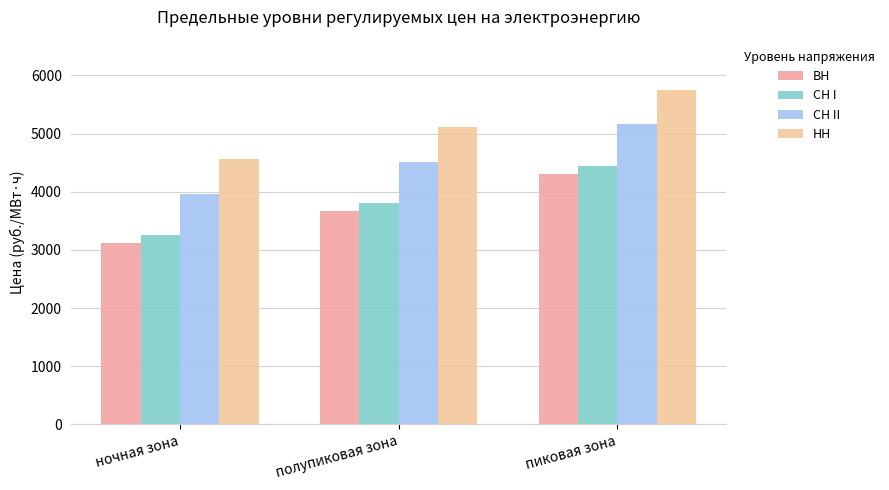

Rank the categories by СН II value from lowest to highest.

ночная зона, полупиковая зона, пиковая зона